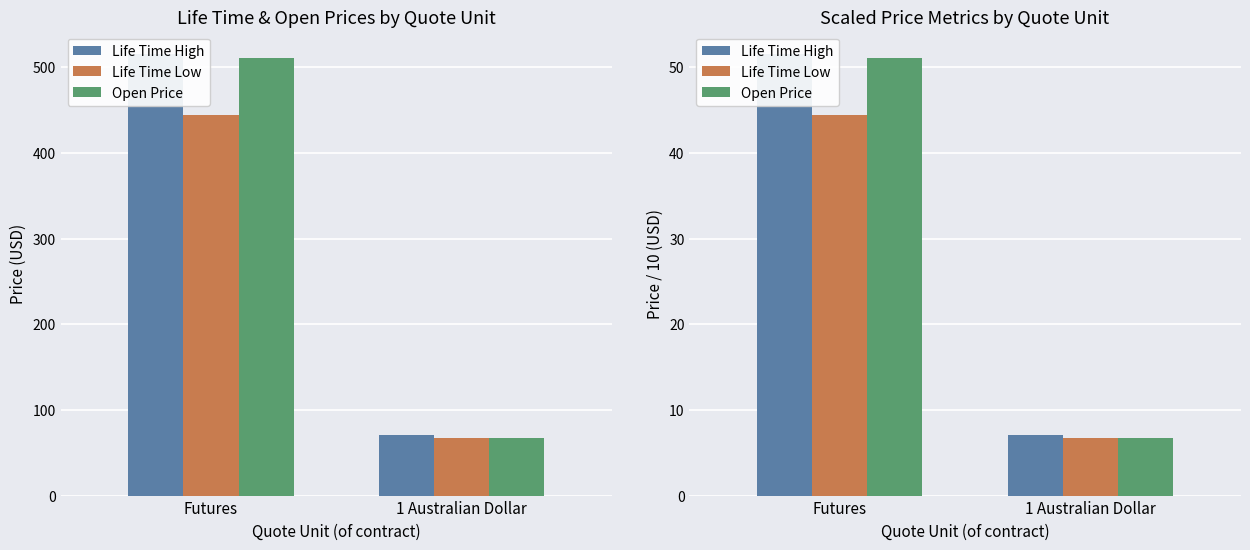

Read the Open Price value at Futures.

51.1